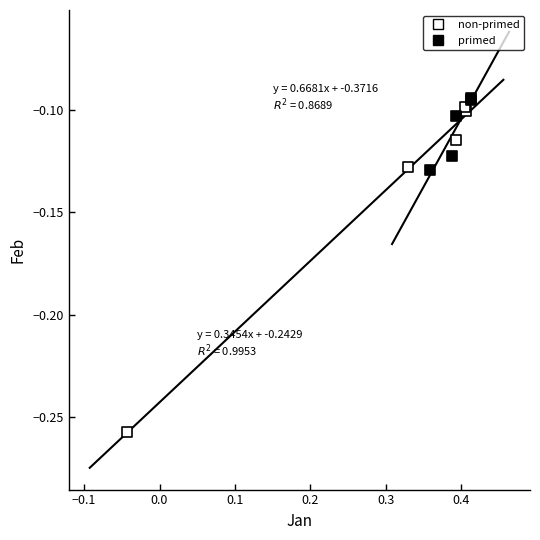

Which series reaches the minimum Y coordinate?

non-primed